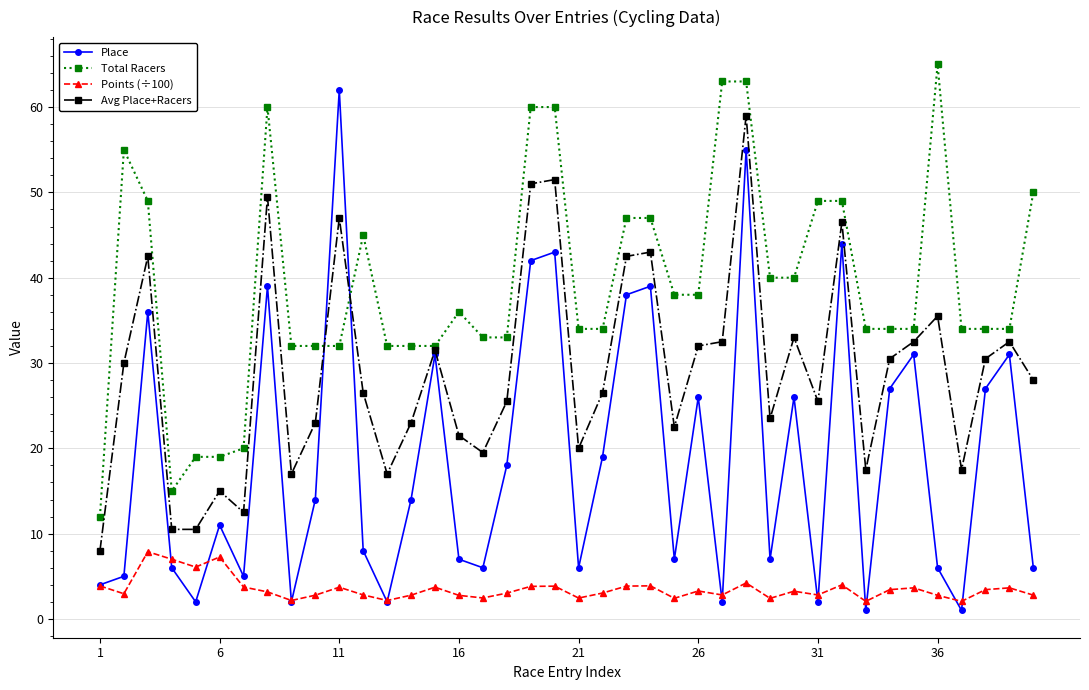

What is the maximum value for Points (÷100)?

7.9